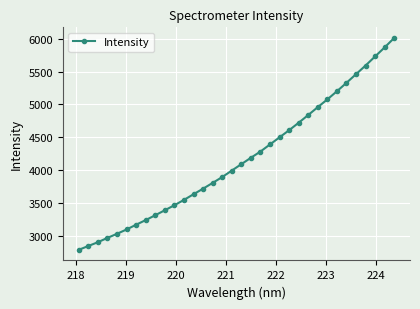

Reading left to right, extract all data points from this chart.

2781.7	2840.3	2898.0	2964.0	3026.5	3092.3	3165.1	3235.4	3309.7	3385.4	3462.1	3543.3	3629.7	3714.8	3802.7	3891.8	3990.5	4088.5	4185.8	4281.1	4389.5	4498.1	4606.4	4720.3	4838.0	4958.2	5076.2	5200.0	5328.6	5460.4	5592.1	5731.1	5869.1	6013.2